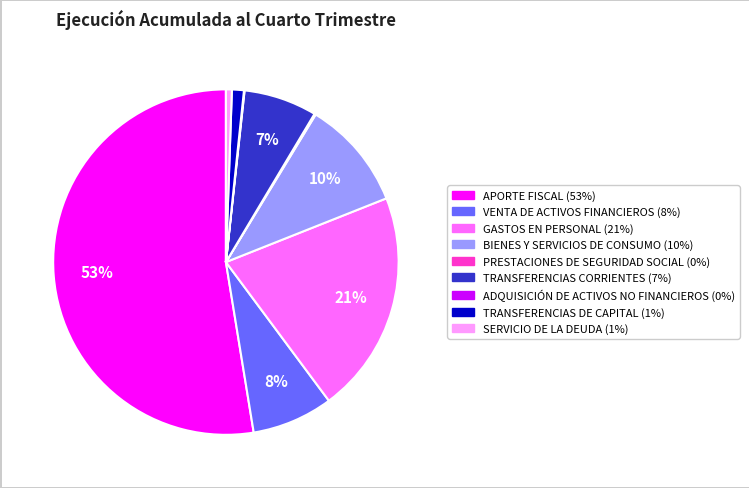

Combined, do BIENES Y SERVICIOS DE CONSUMO and VENTA DE ACTIVOS FINANCIEROS account for over 50%?

No